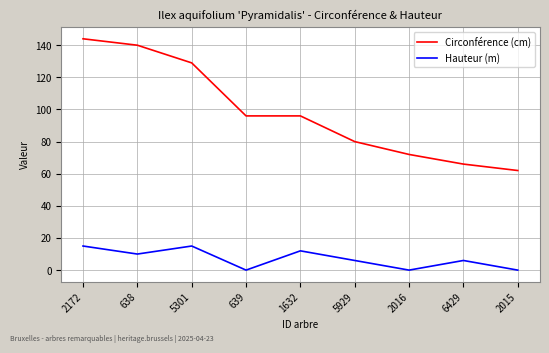

What position from the left is 1632?

5